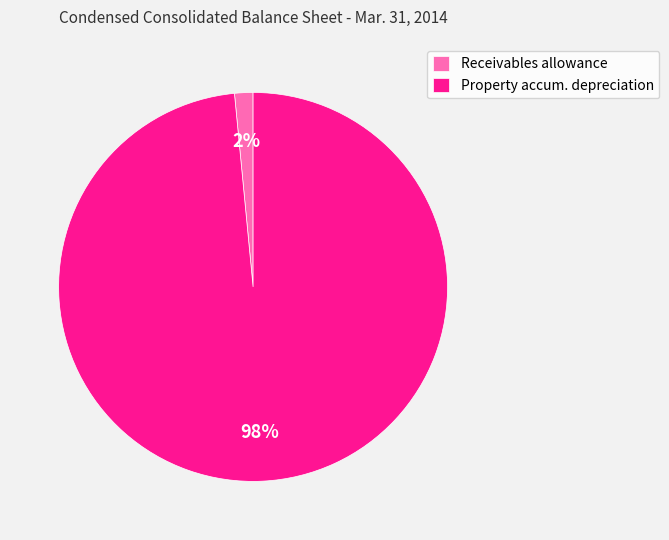

To the nearest percent, what is the average slice percentage?

50%